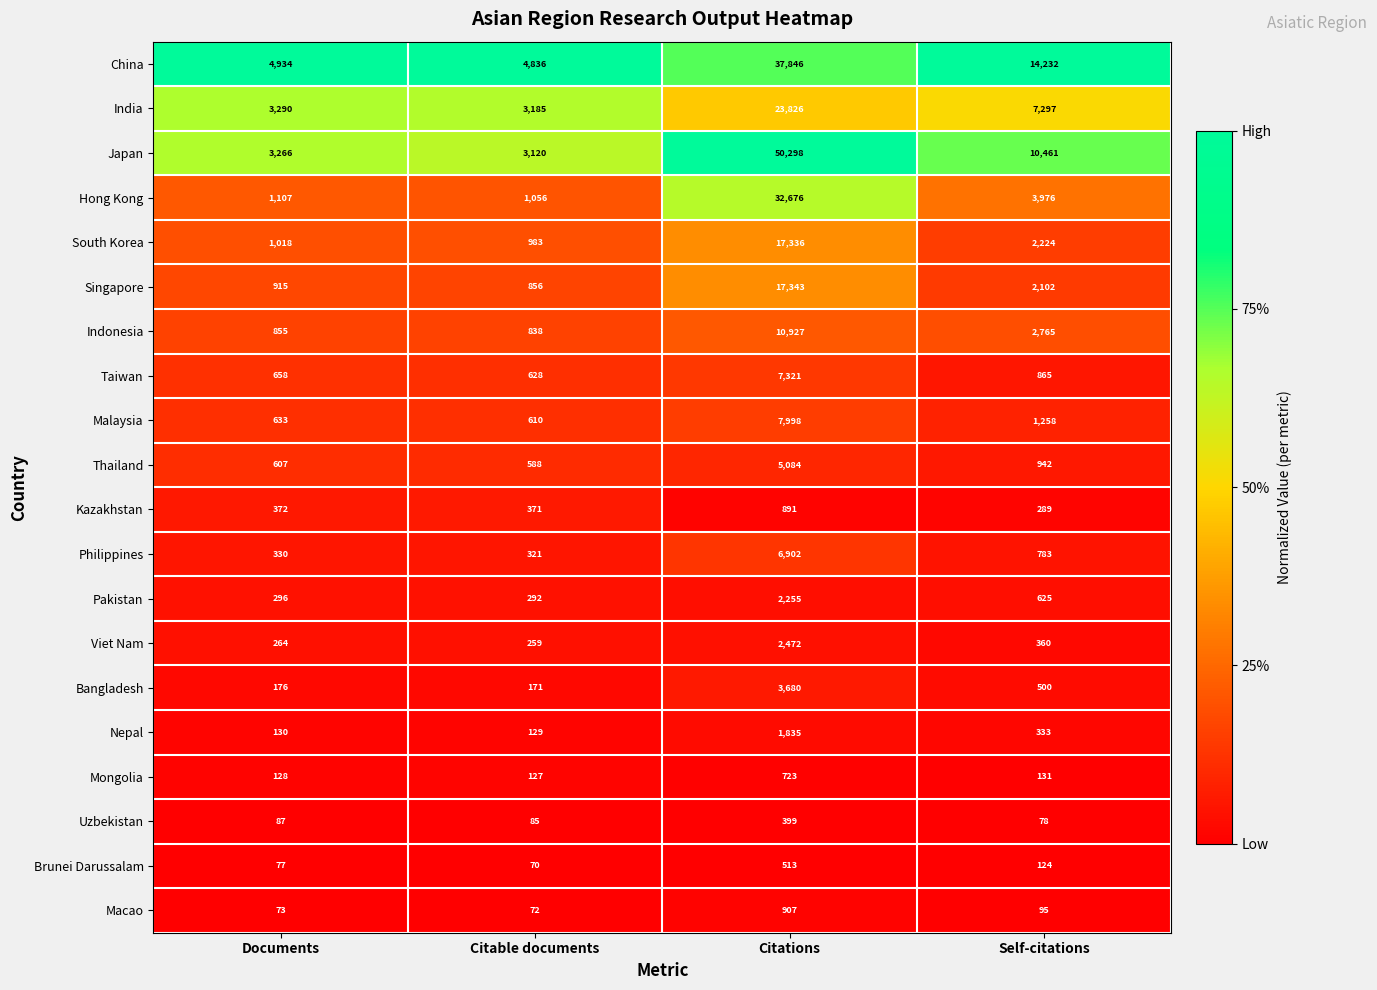

Which category has the highest value across all series?

Citations